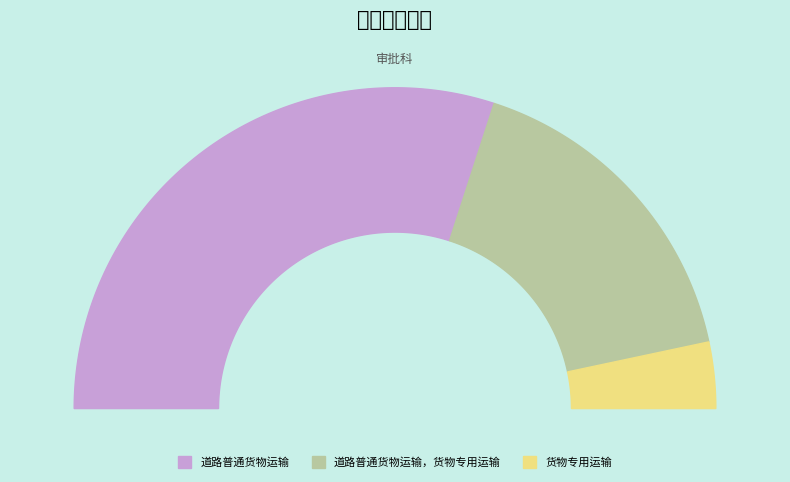

To the nearest percent, what is the average slice percentage?

33%